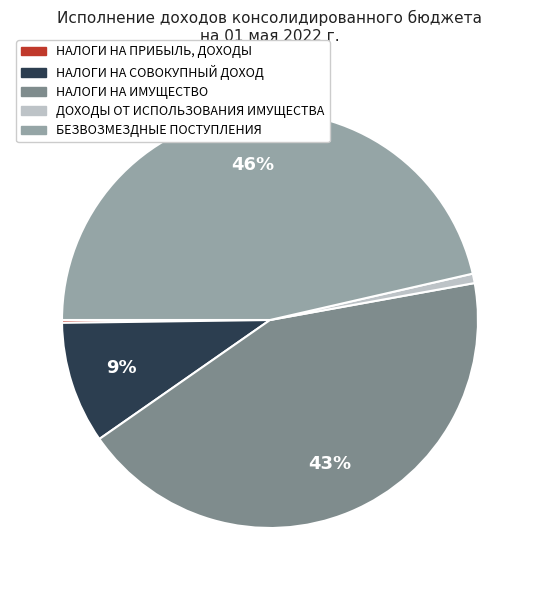

Does БЕЗВОЗМЕЗДНЫЕ ПОСТУПЛЕНИЯ account for over 50% of the chart?

No